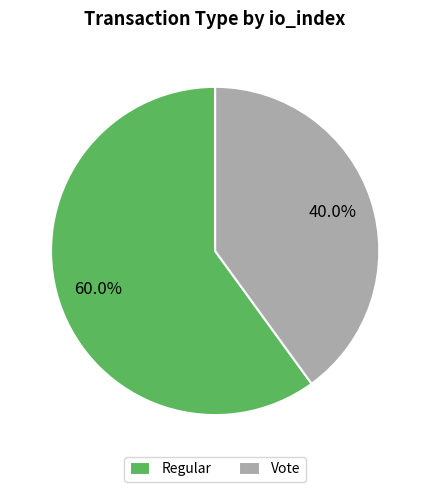

How many segments does this pie chart have?

2